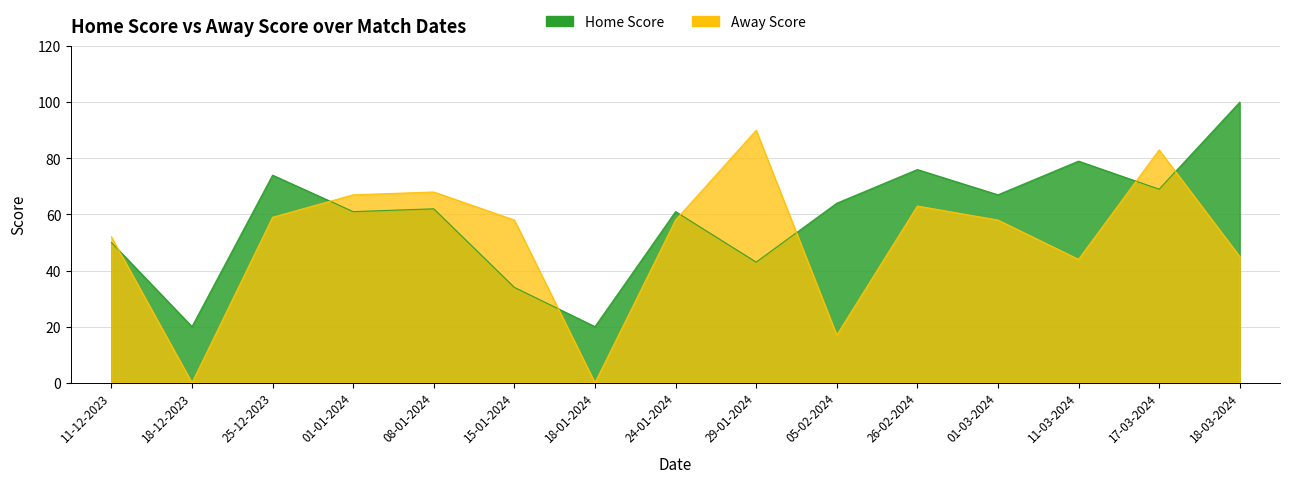

What is the lowest value of the Home Score series?

20